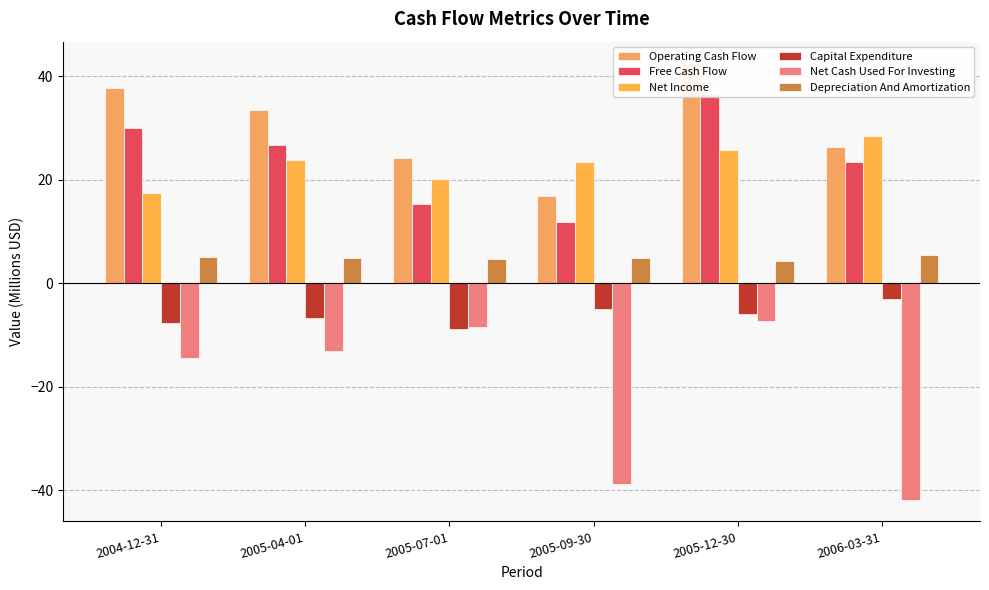

How many bars are there in each group?

6